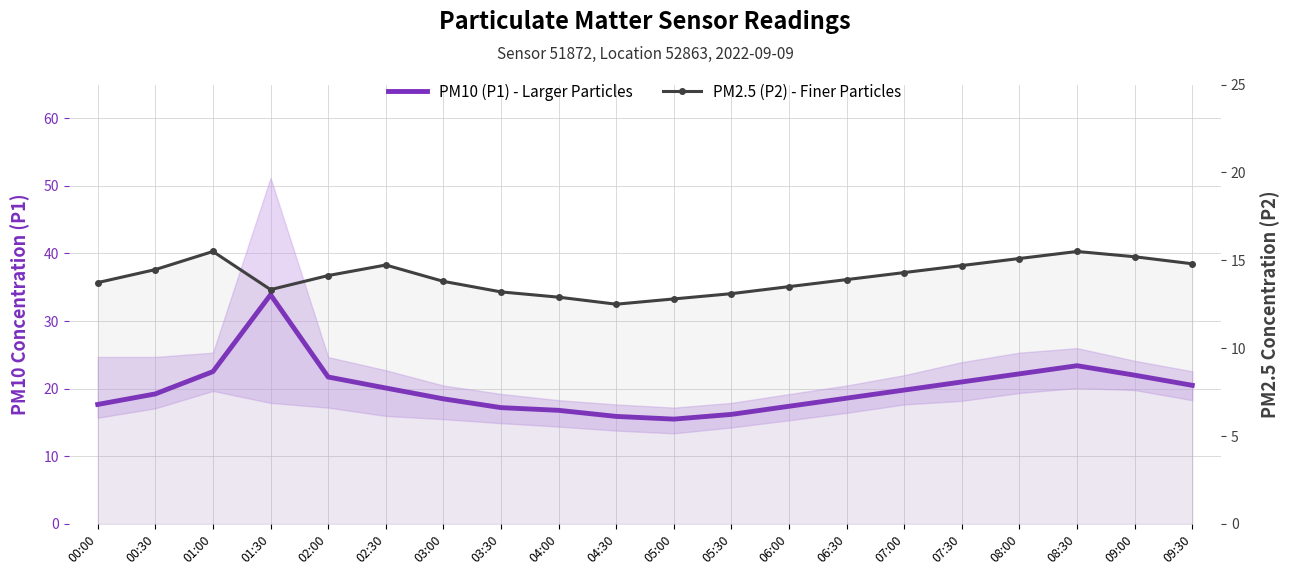

Rank the series at 05:00 from highest to lowest value.

PM10 (P1) - Larger Particles, PM2.5 (P2) - Finer Particles